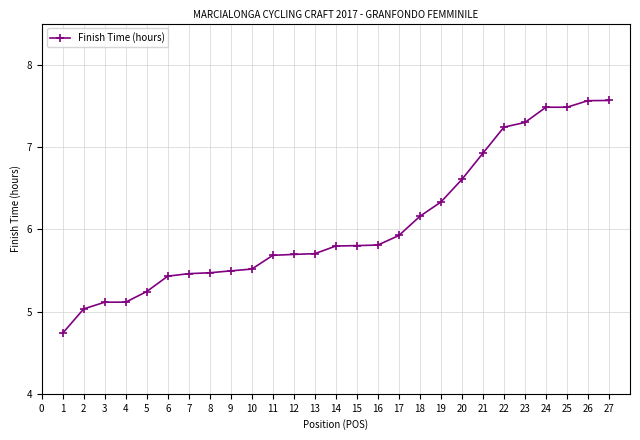

Reading left to right, what are all the values shown in this chart?

4.7	5.0	5.1	5.1	5.2	5.4	5.5	5.5	5.5	5.5	5.7	5.7	5.7	5.8	5.8	5.8	5.9	6.2	6.3	6.6	6.9	7.2	7.3	7.5	7.5	7.6	7.6